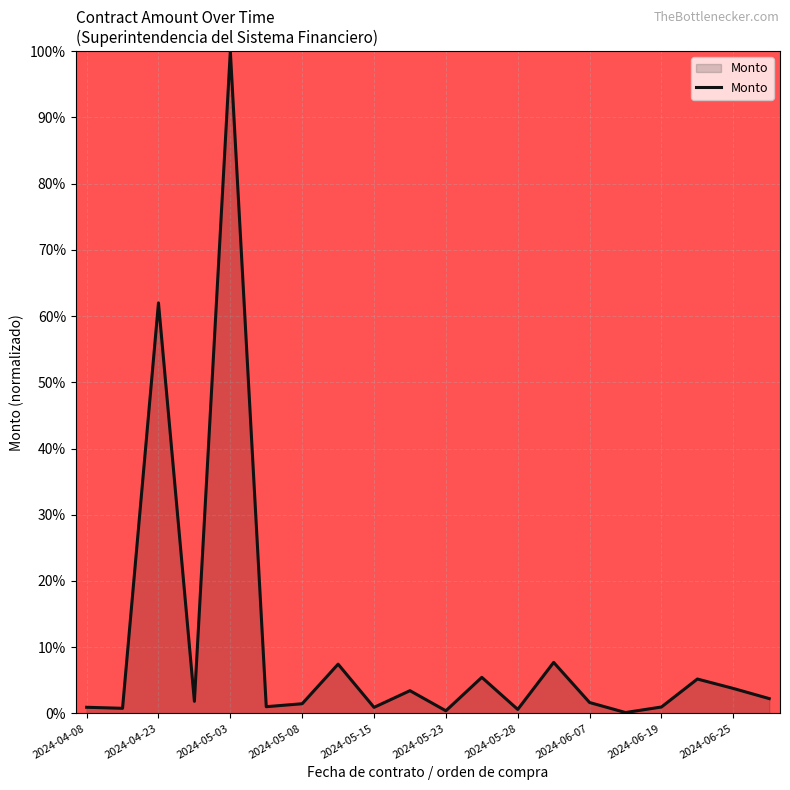

What is the greatest value displayed?

100.0